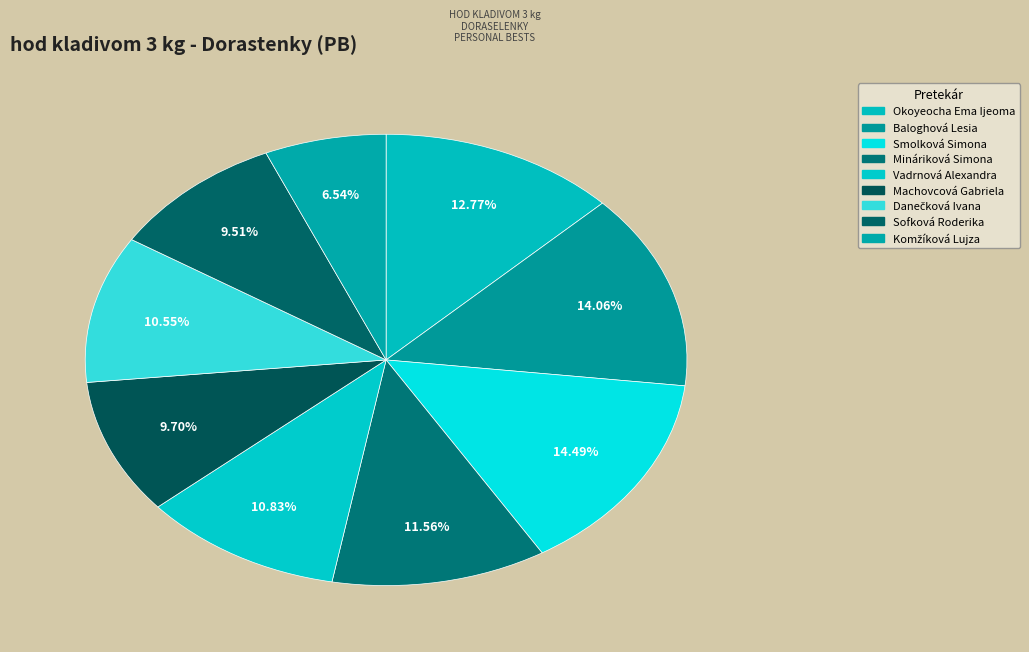

How much of the chart is everything except Mináriková Simona?

88.4%